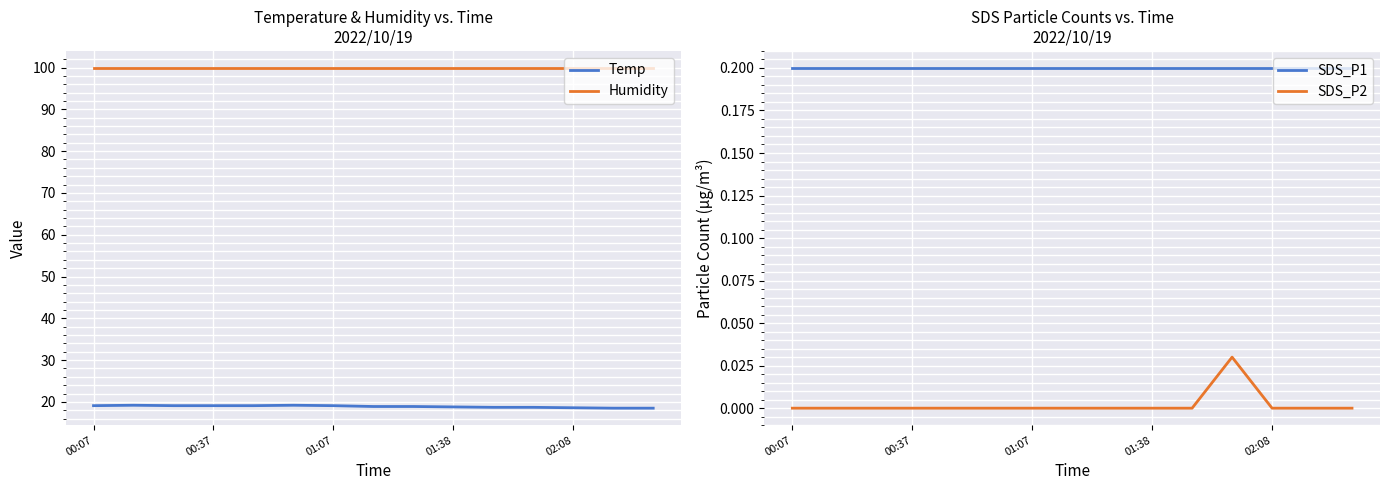

At which label does SDS_P1 reach its minimum?

00:07